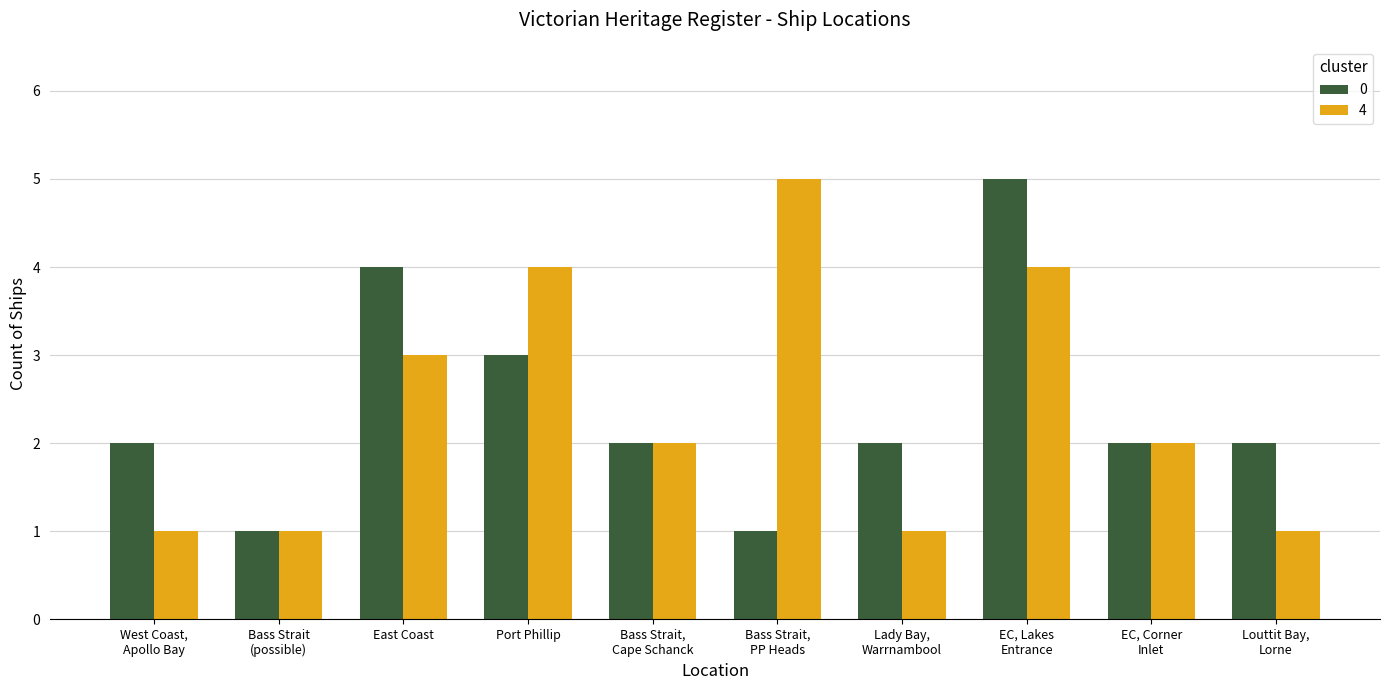

Are the bars horizontal?

No